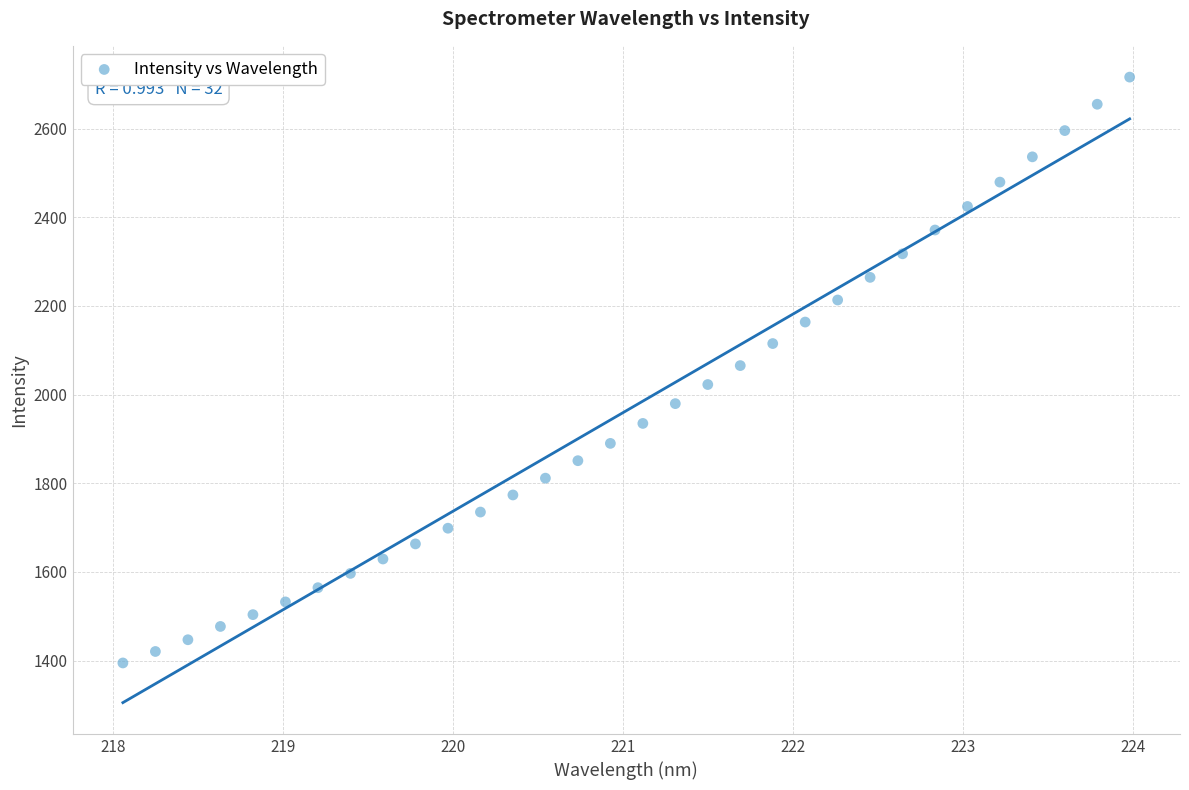

What is the range of Y values (max minus min)?

1321.2